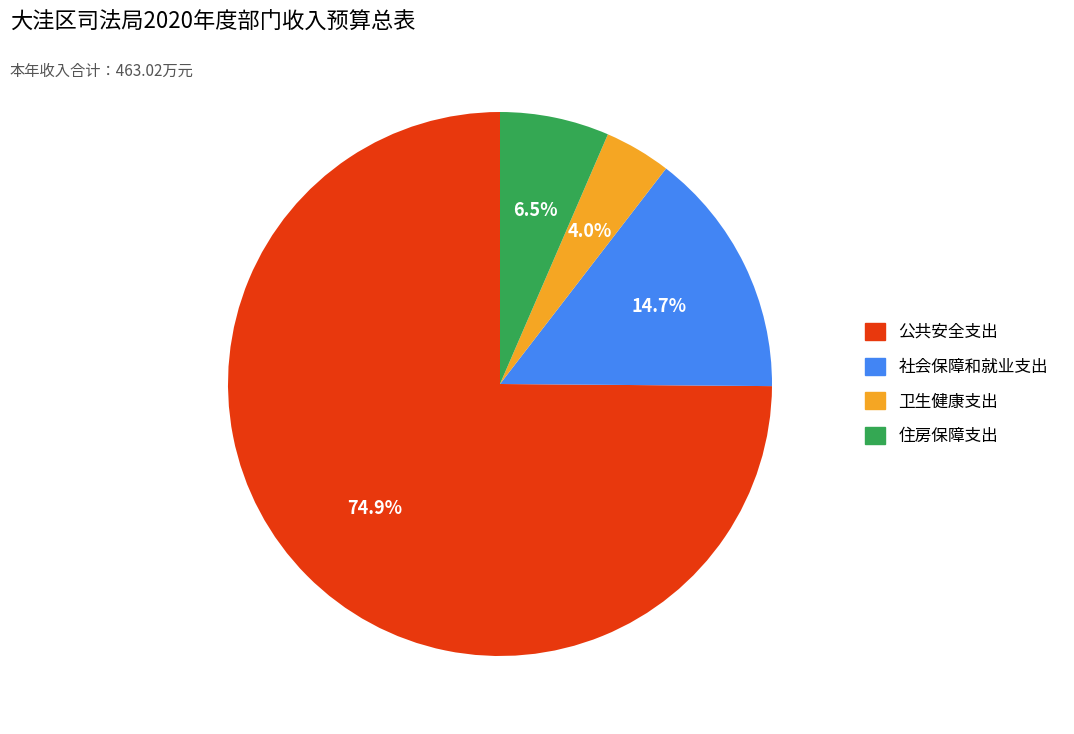

How many slices are in this pie chart?

4